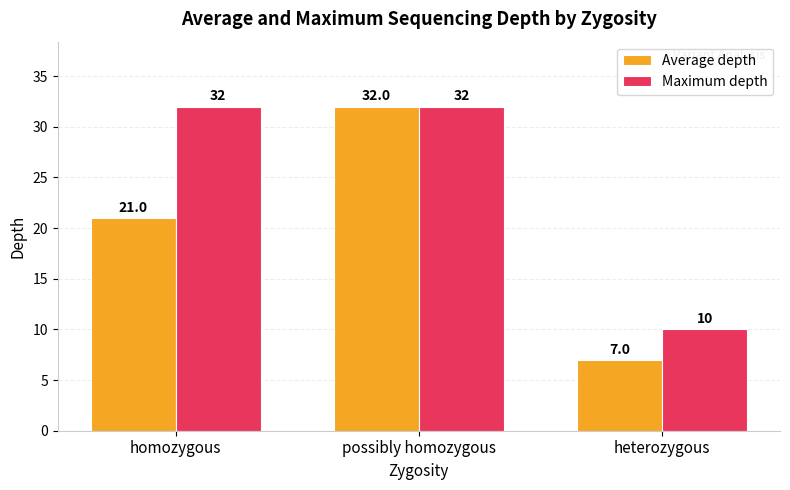

Reading right to left, what are all the values shown in this chart?

Average depth: heterozygous=7	possibly homozygous=32	homozygous=21
Maximum depth: heterozygous=10	possibly homozygous=32	homozygous=32